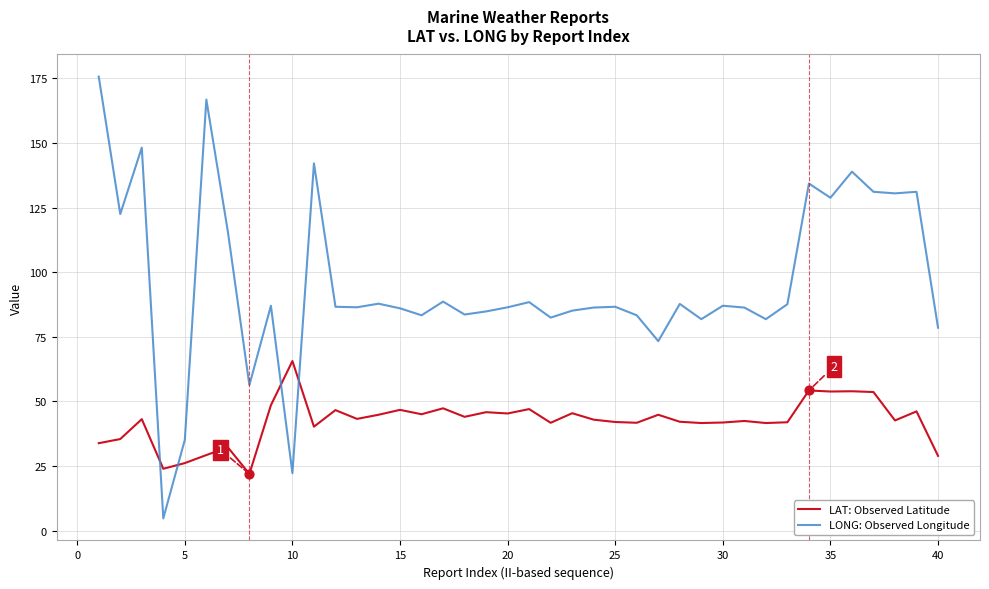

Which series has the largest total across all categories?

LONG: Observed Longitude